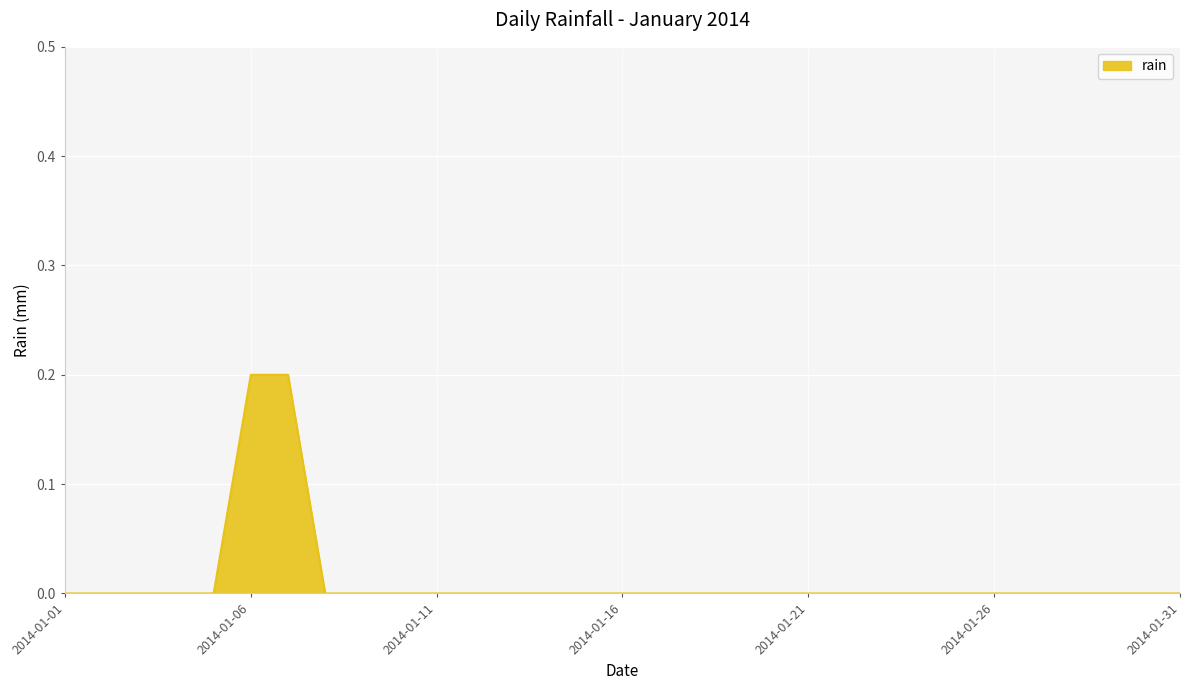

What is the maximum value shown in the chart?

0.2